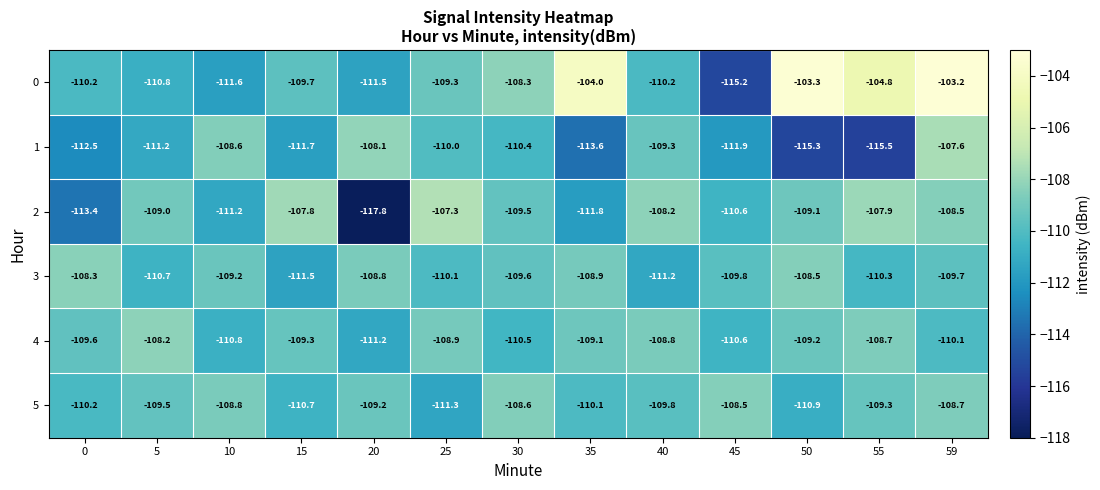

What is the sum of all 3 values?

-1426.6